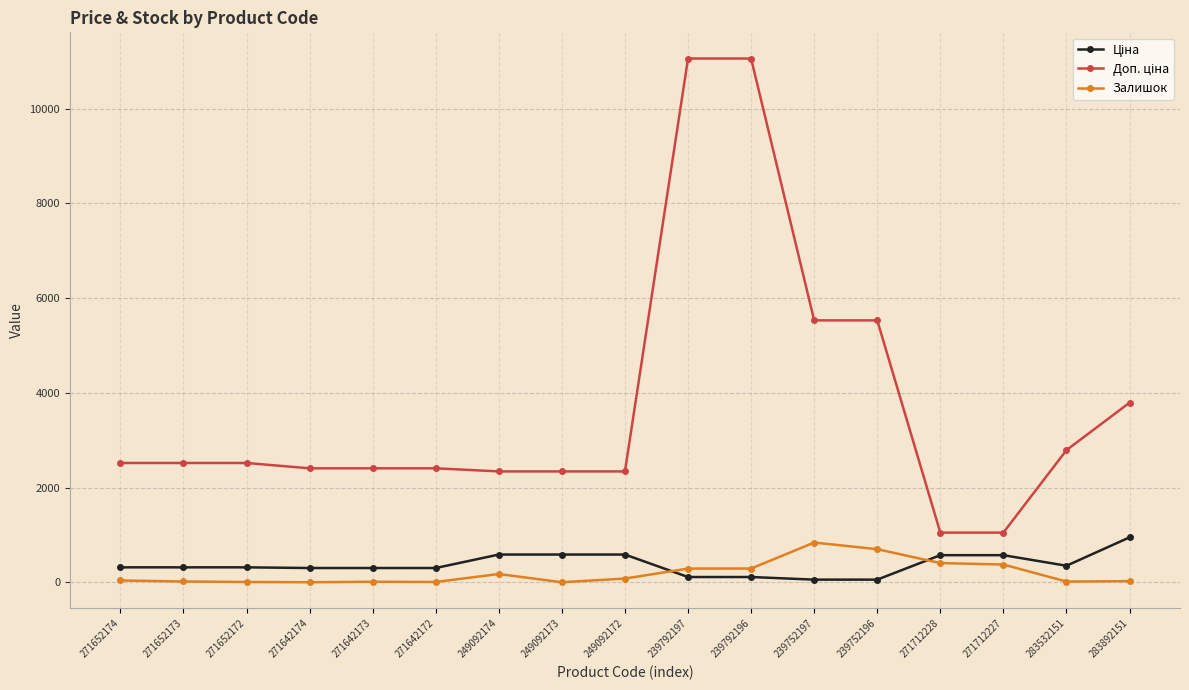

What is the difference between the highest and lowest values at 271712228?

643.0